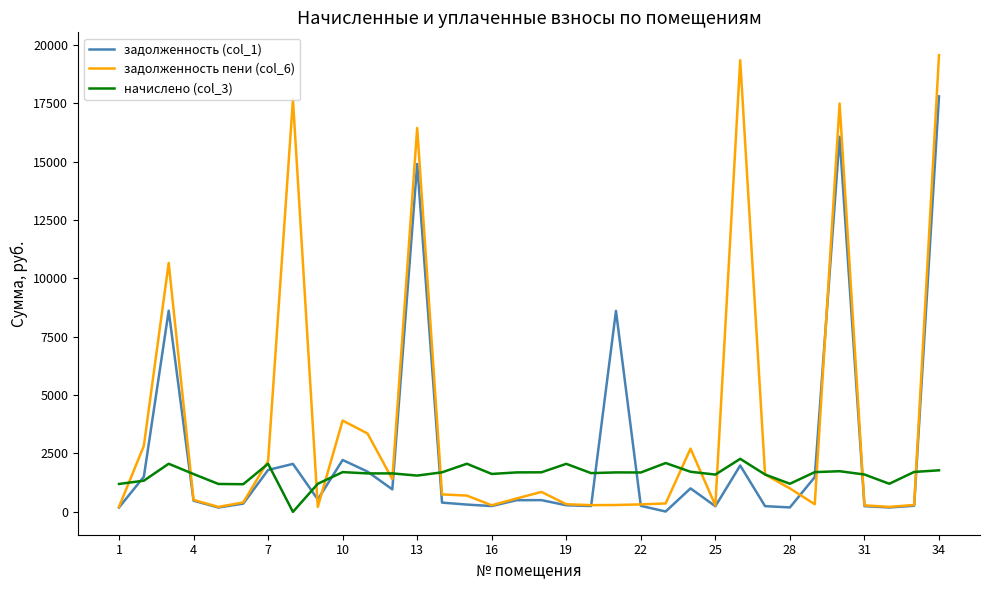

What is the greatest value displayed?

19564.1